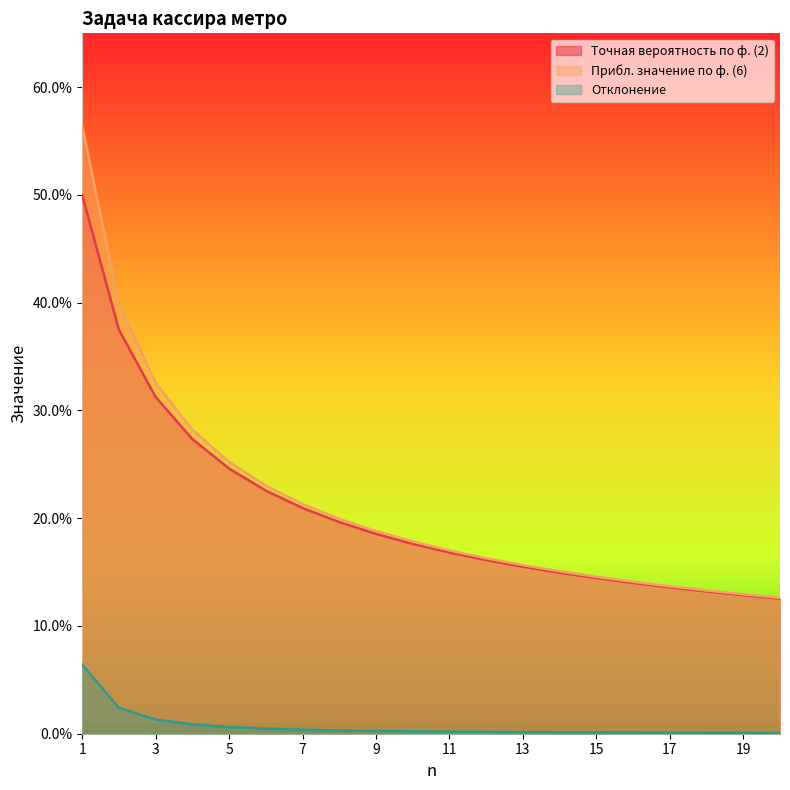

What is the difference between the highest and lowest values at 3?

0.3